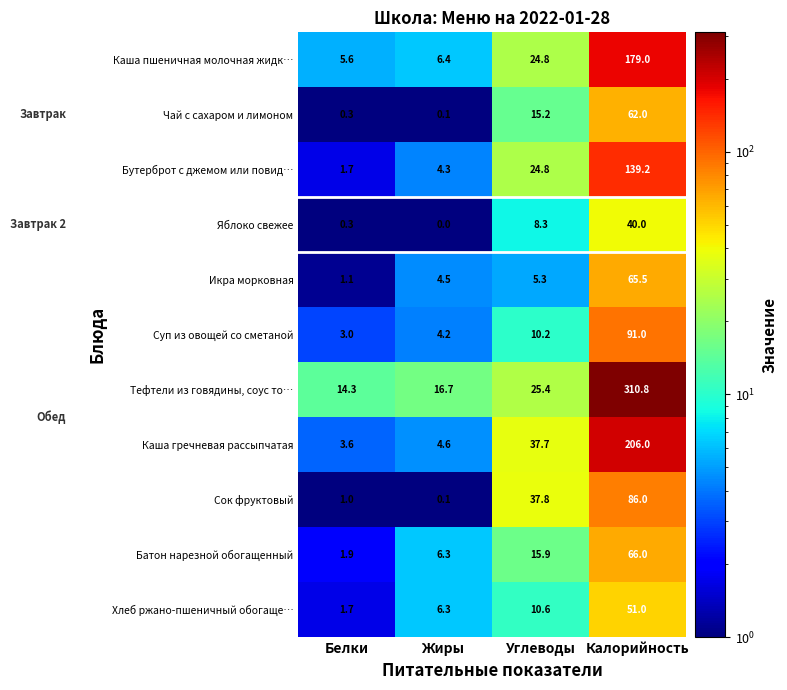

Which series has the widest spread of values?

Тефтели из говядины, соус то…